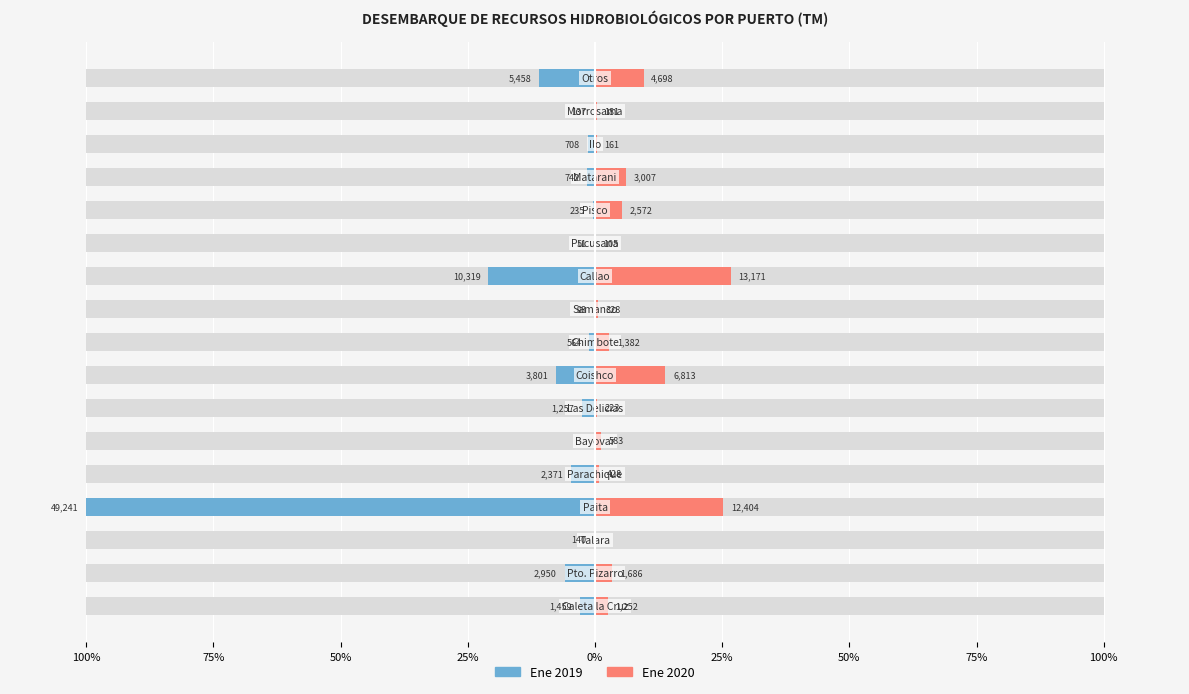

Count the number of categories in the chart.

17